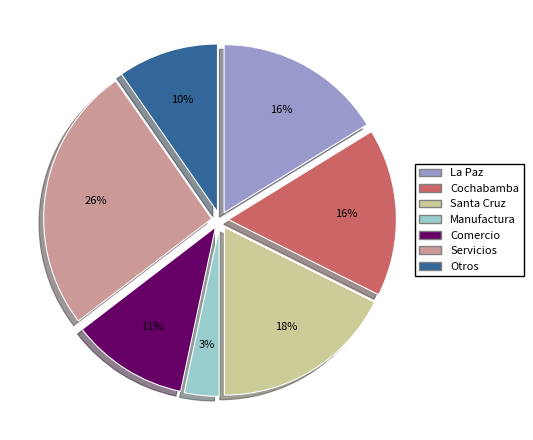

How many slices are in this pie chart?

7